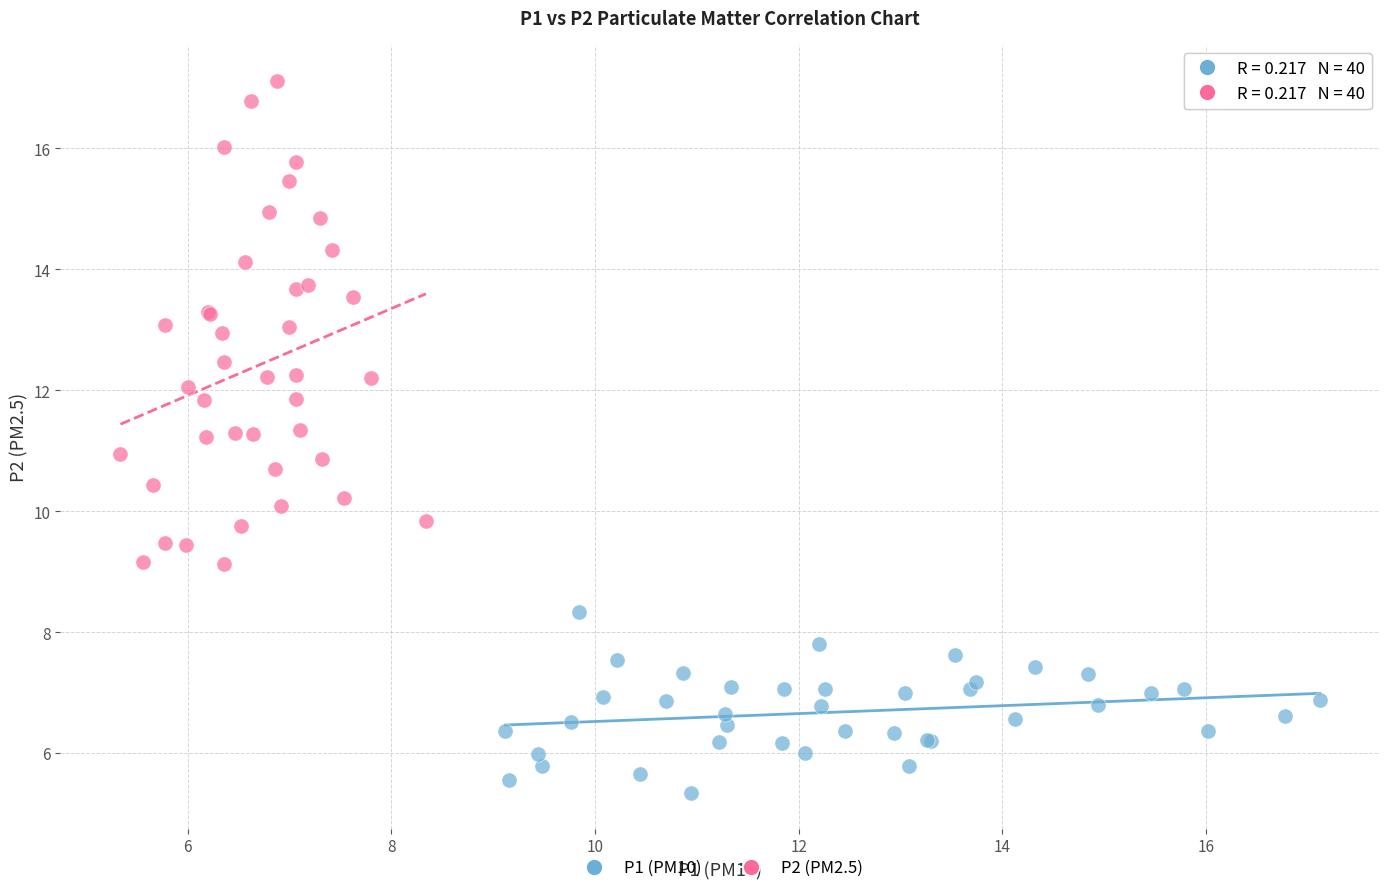

Which series reaches the minimum Y coordinate?

P1 (PM10)